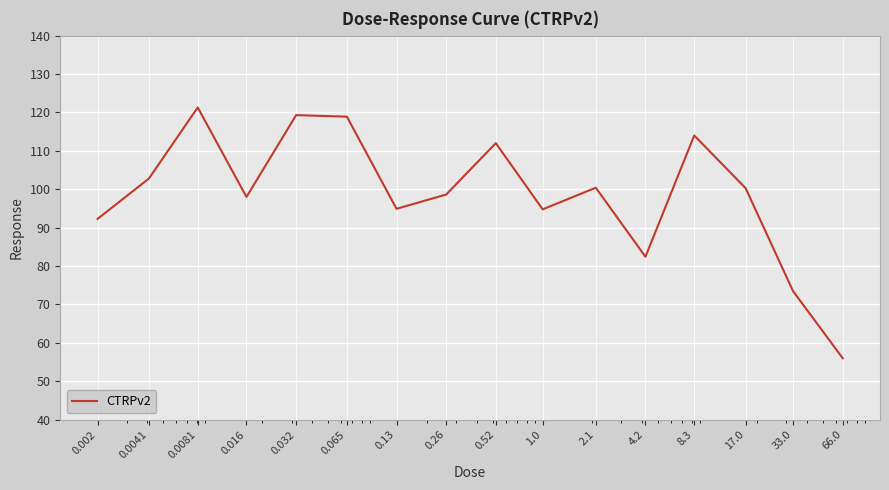

What is the smallest value displayed?

56.0